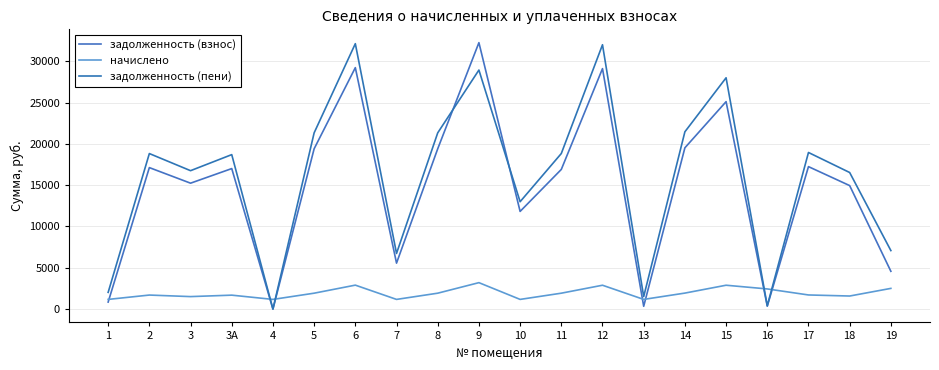

What is the minimum value shown in the chart?

1.0